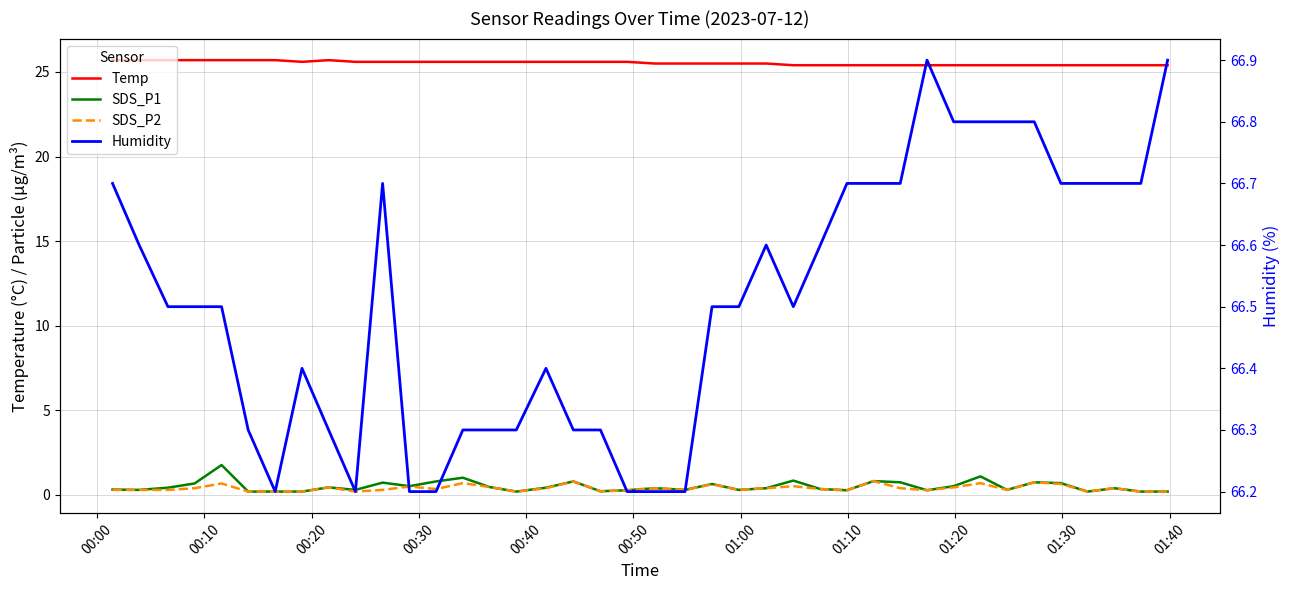

At how many categories does at least one series exceed 34?

40